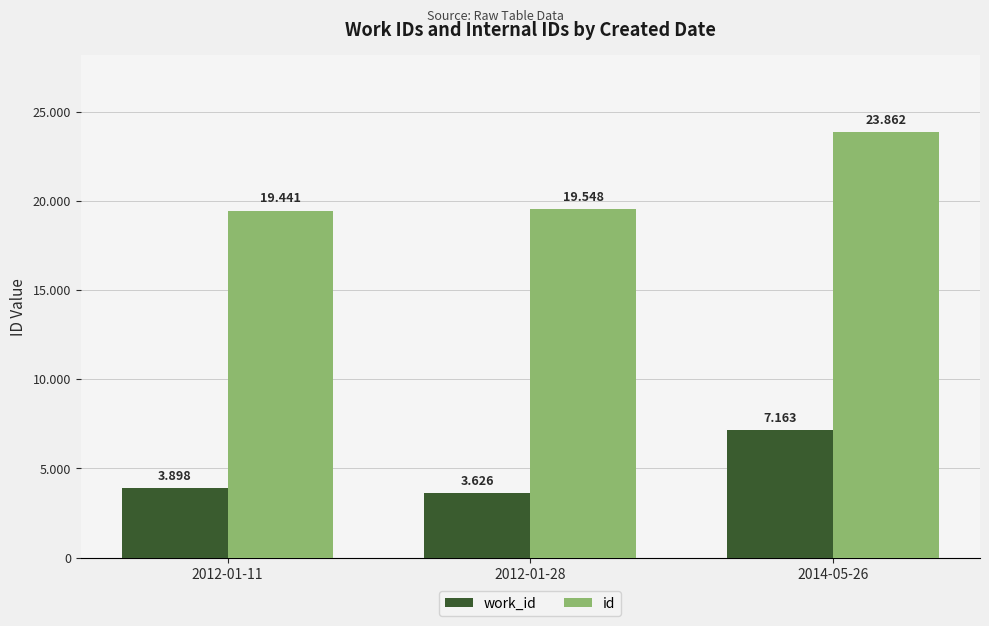

What is the label of the 2nd bar from the left?

2012-01-28